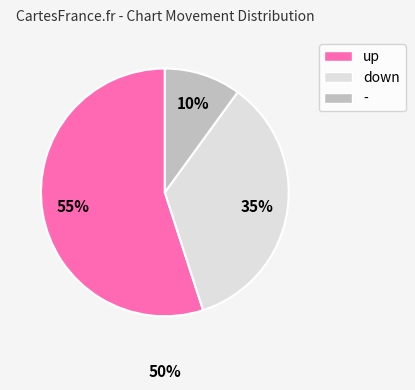

Do down and - together represent more than half of the pie?

No